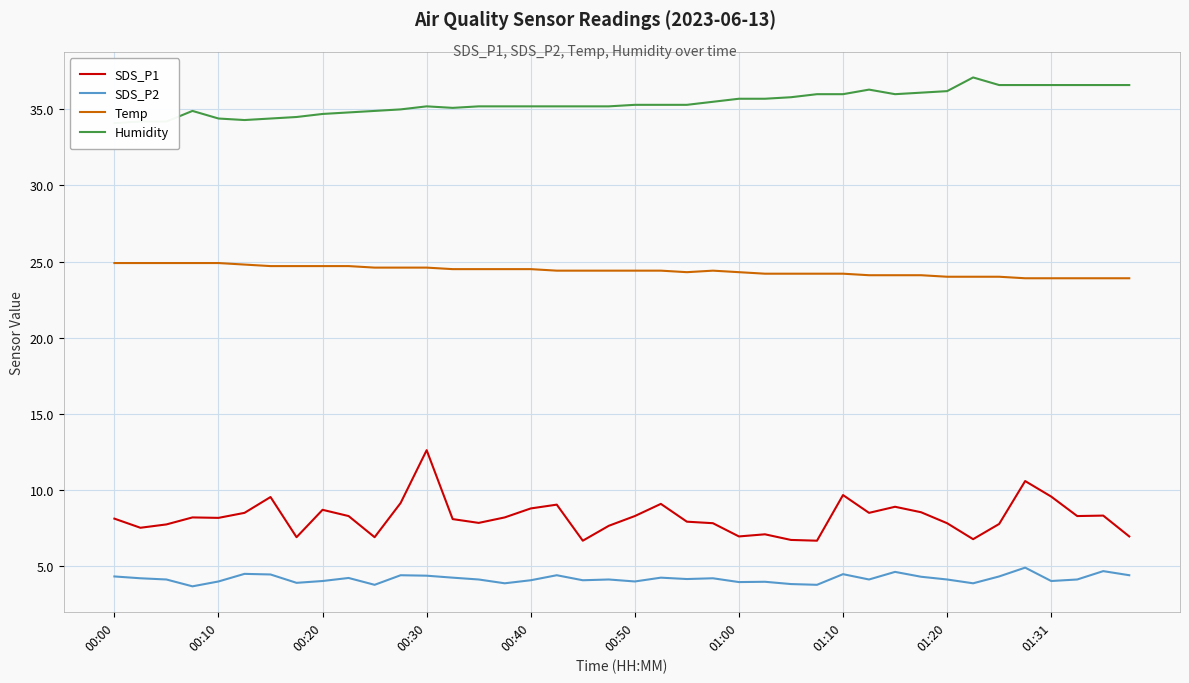

What position from the right is 26?

14